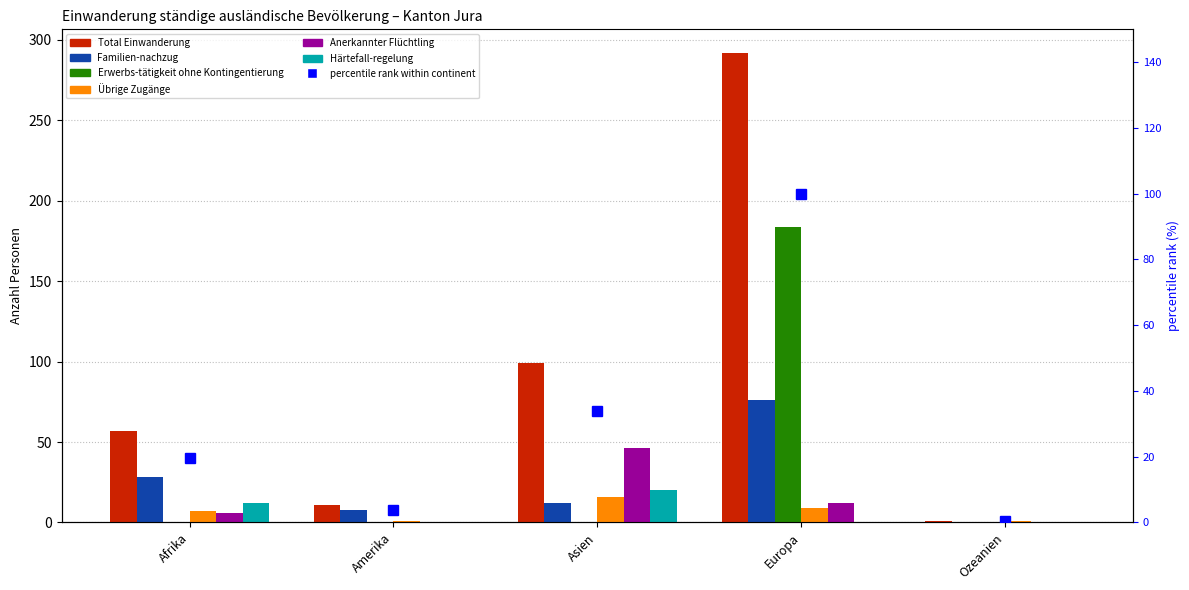

Does the chart contain any negative values?

No